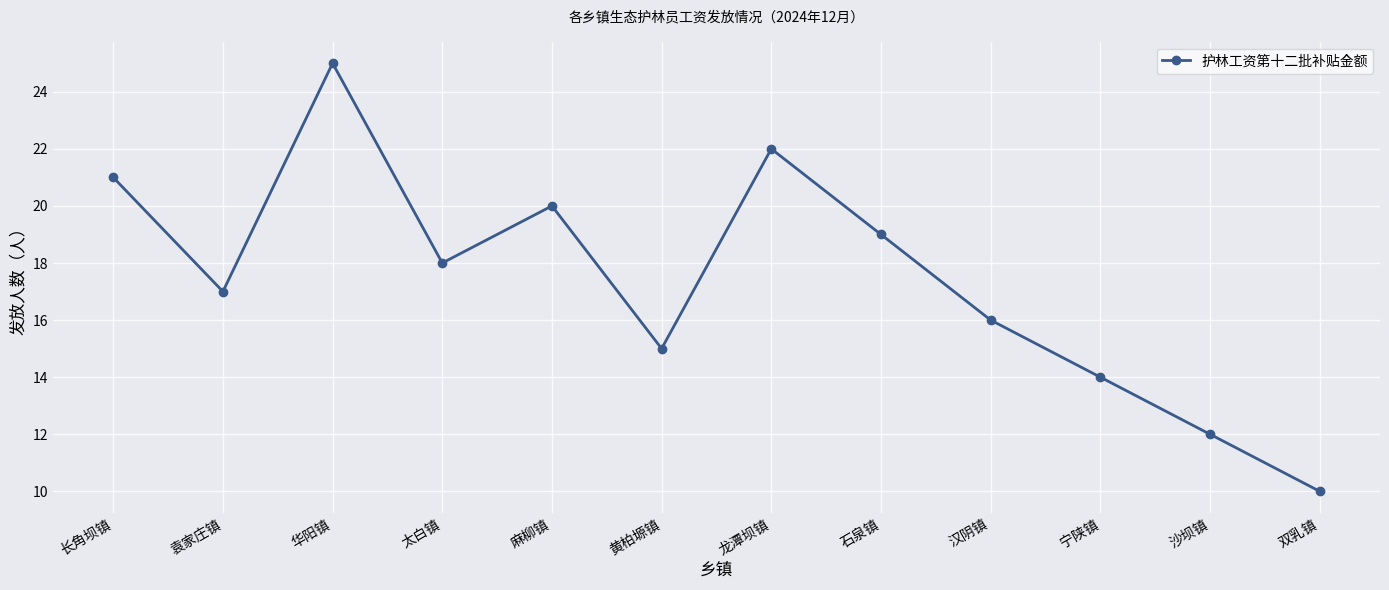

What is the difference between the maximum and minimum values?

15